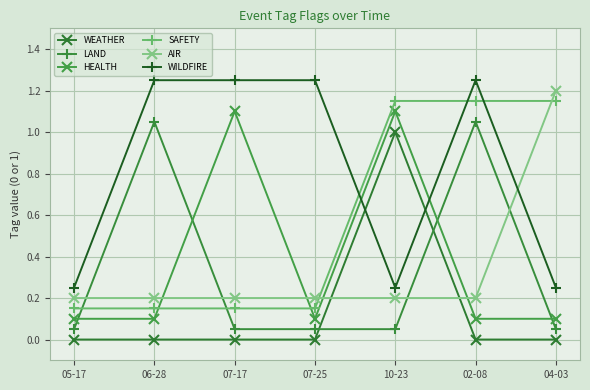

Count the number of categories in the chart.

7